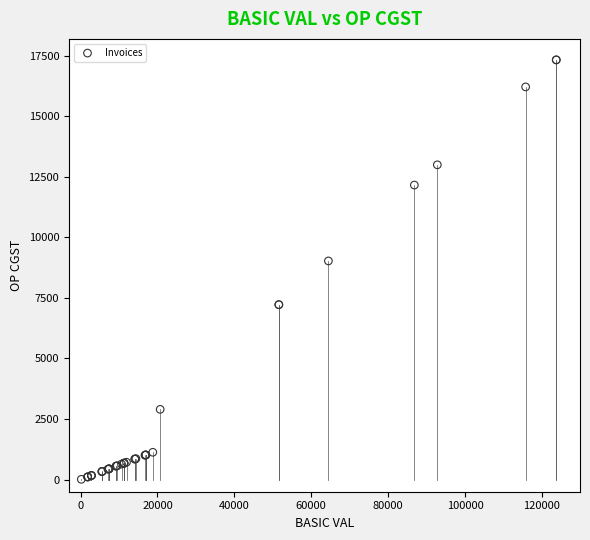

What Y value in the scatter plot is closest to 8667?

9025.1